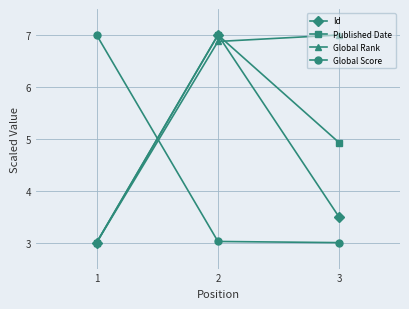

Rank the categories by Id value from highest to lowest.

2, 3, 1